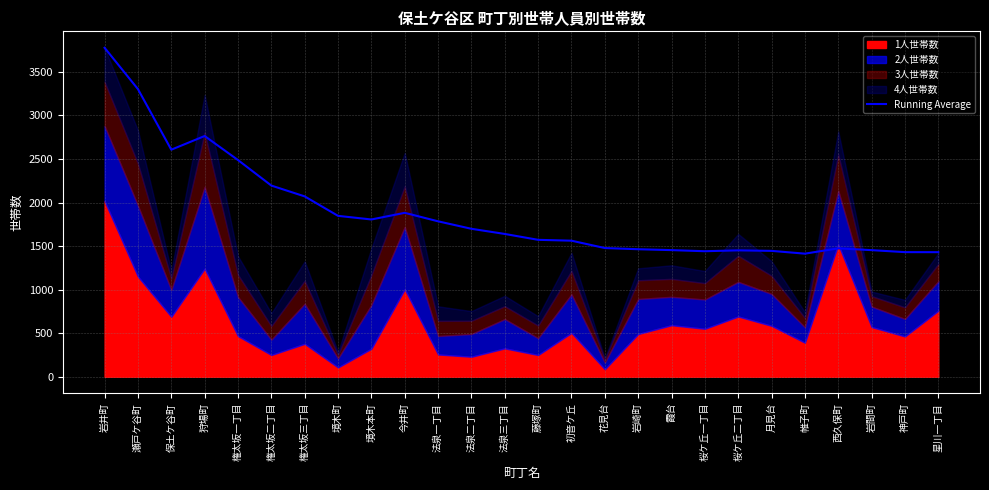

Which label corresponds to the smallest value in the chart?

帷子町